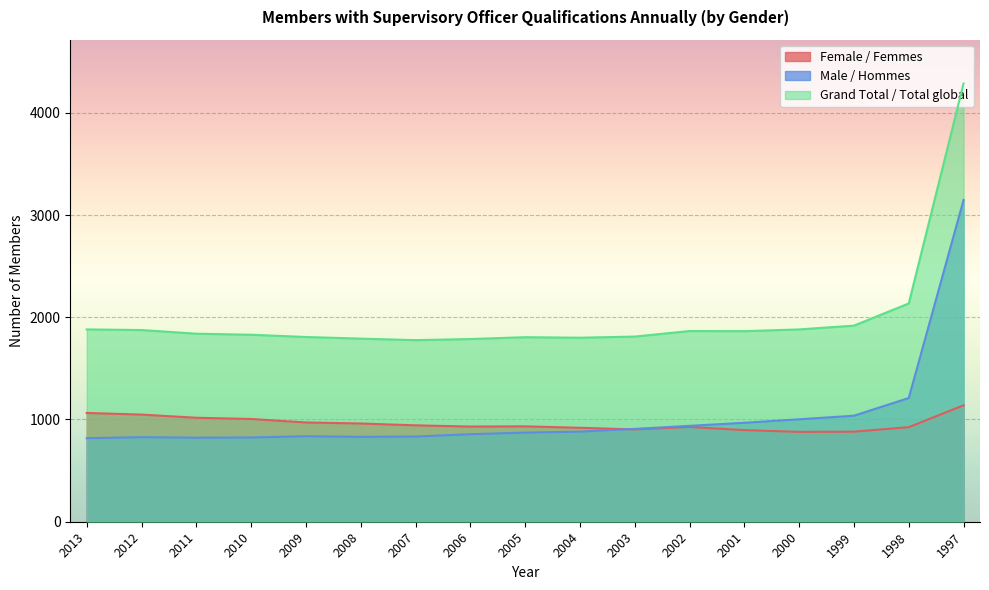

How many lines are shown in the chart?

3